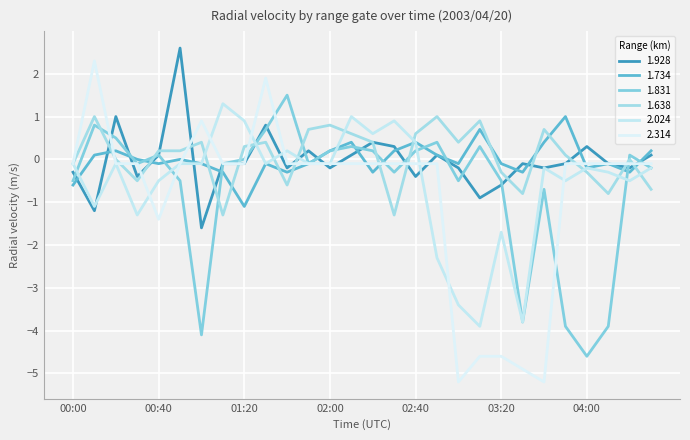

At which label does 2.024 reach its peak?

01:10